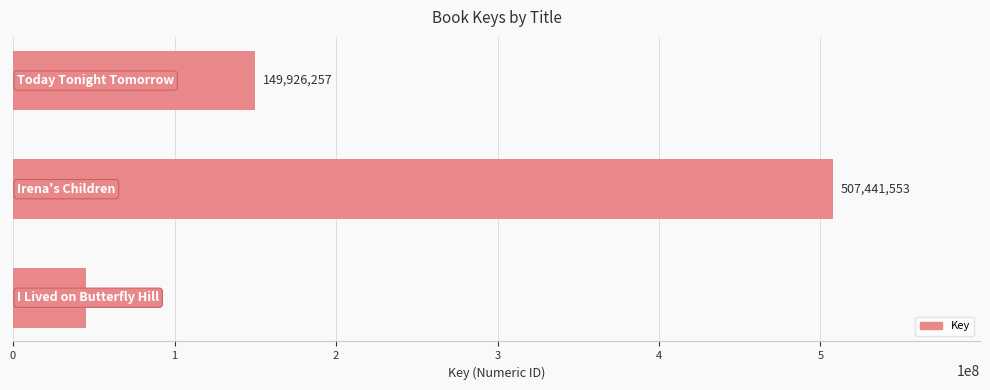

What is the difference between the maximum and minimum values?

462437432